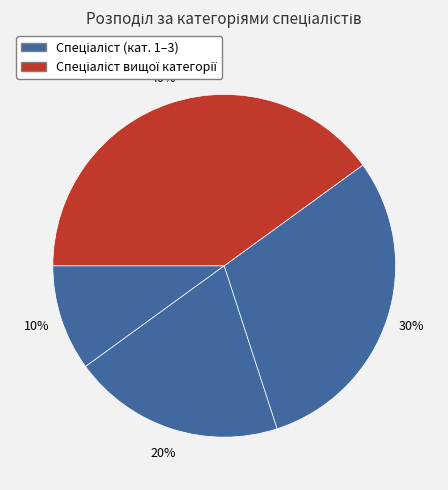

How many slices are in this pie chart?

4